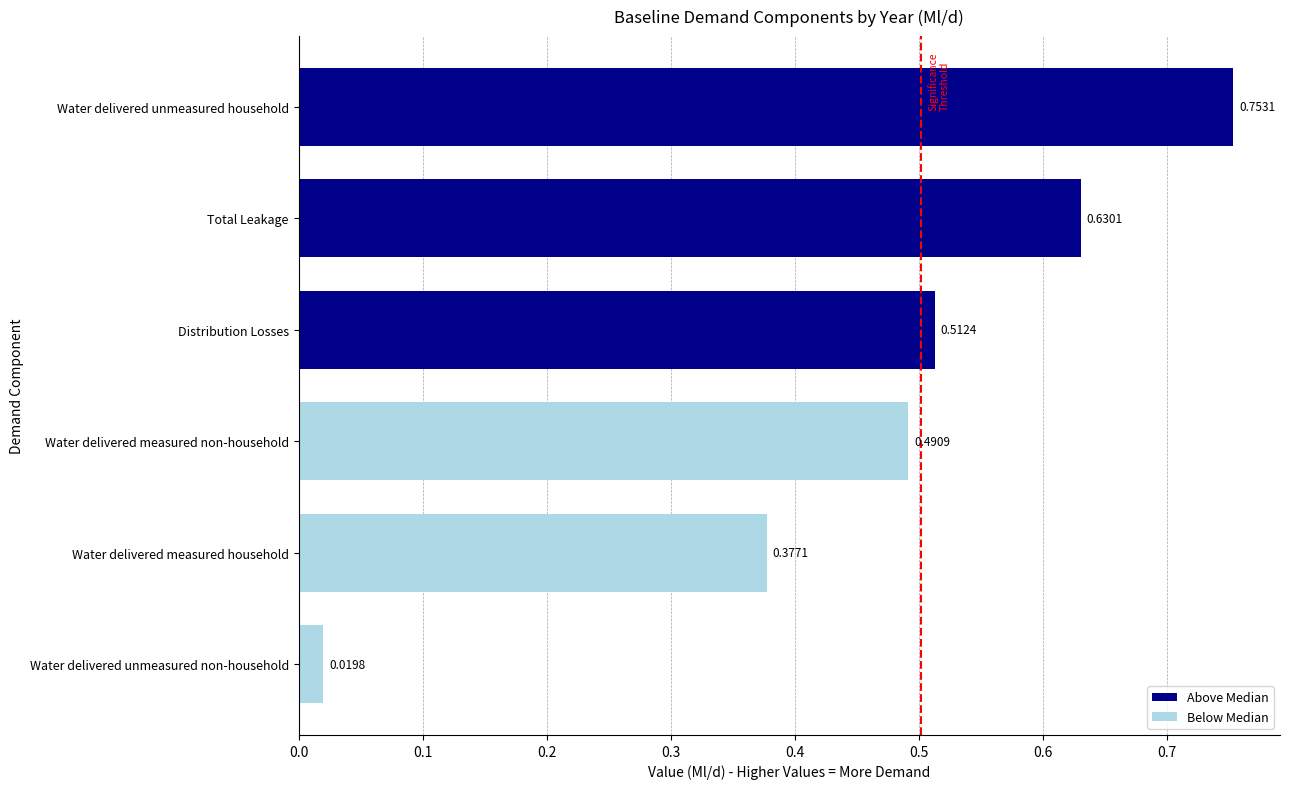

What is the sum of all values?

2.8